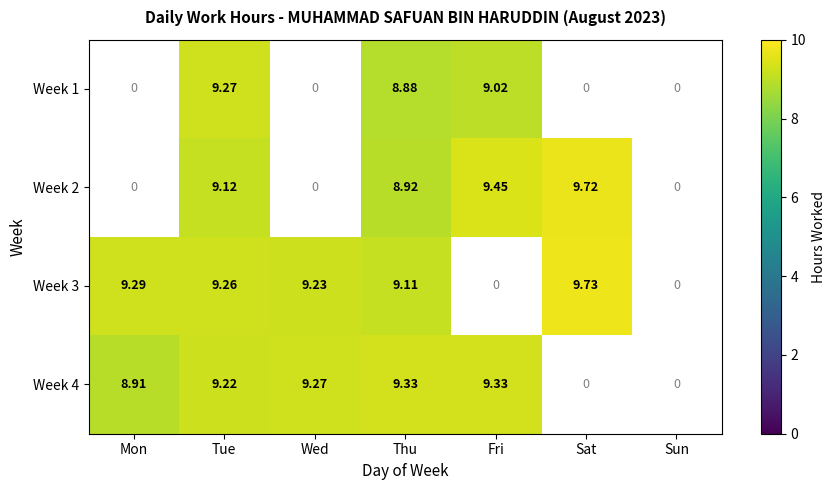

What is the minimum value shown in the chart?

8.9